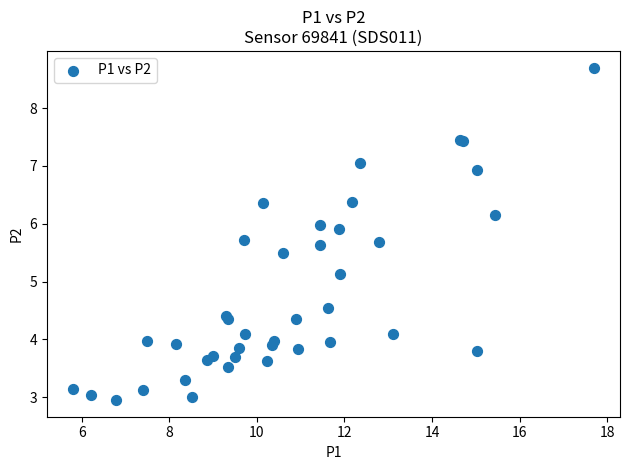

What Y value in the scatter plot is closest to 5?

5.1